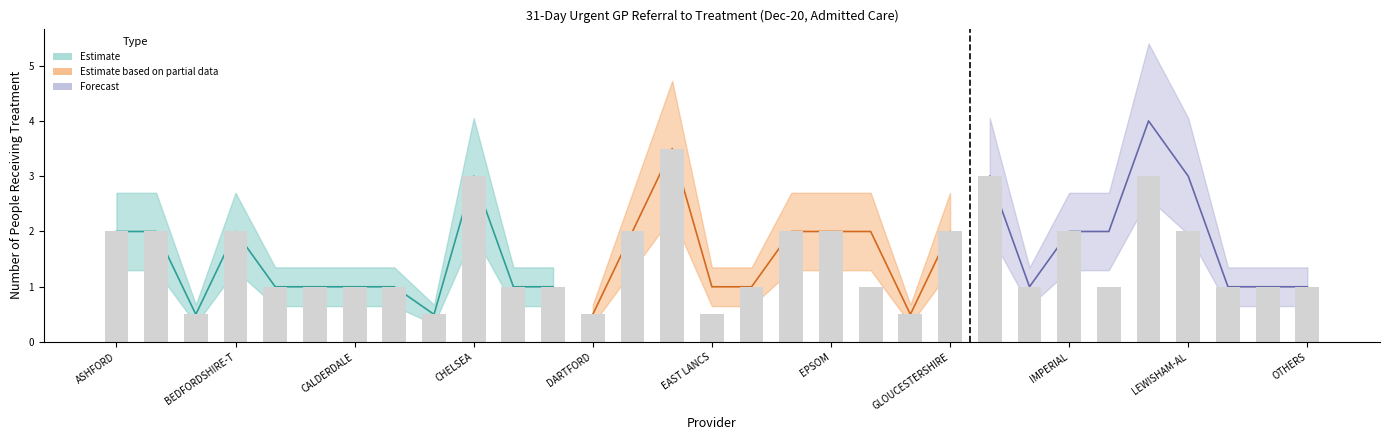

Between 10 and 19, which is larger?

10